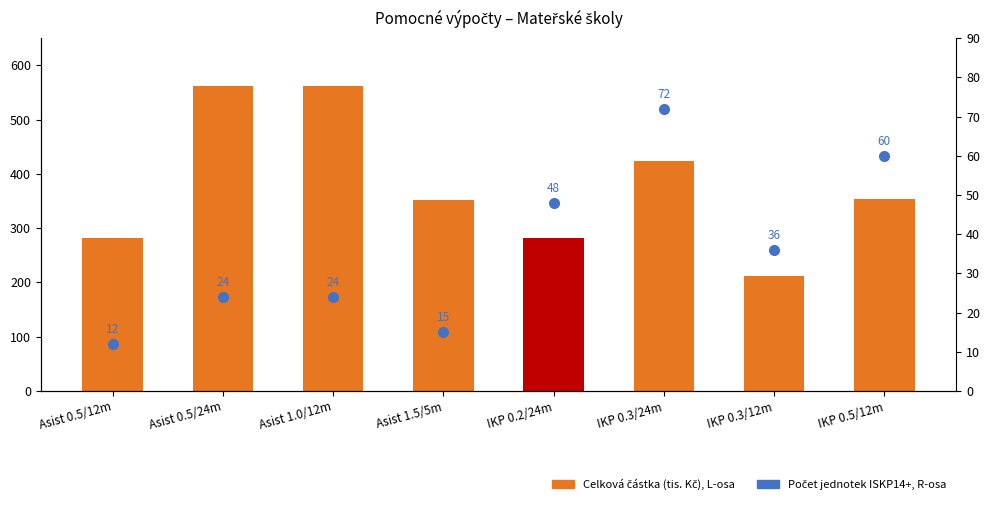

How many Počet jednotek ISKP14+ values are between 24 and 60?

5